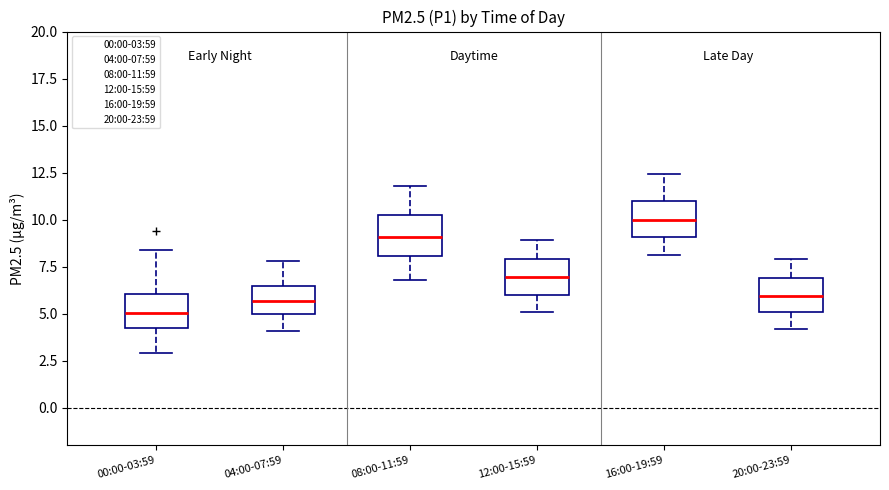

Where does the upper whisker of the box for 16:00-19:59 end on the y-axis? The values are not printed on the chart, so give them approximately, as read against the axis.

12.5